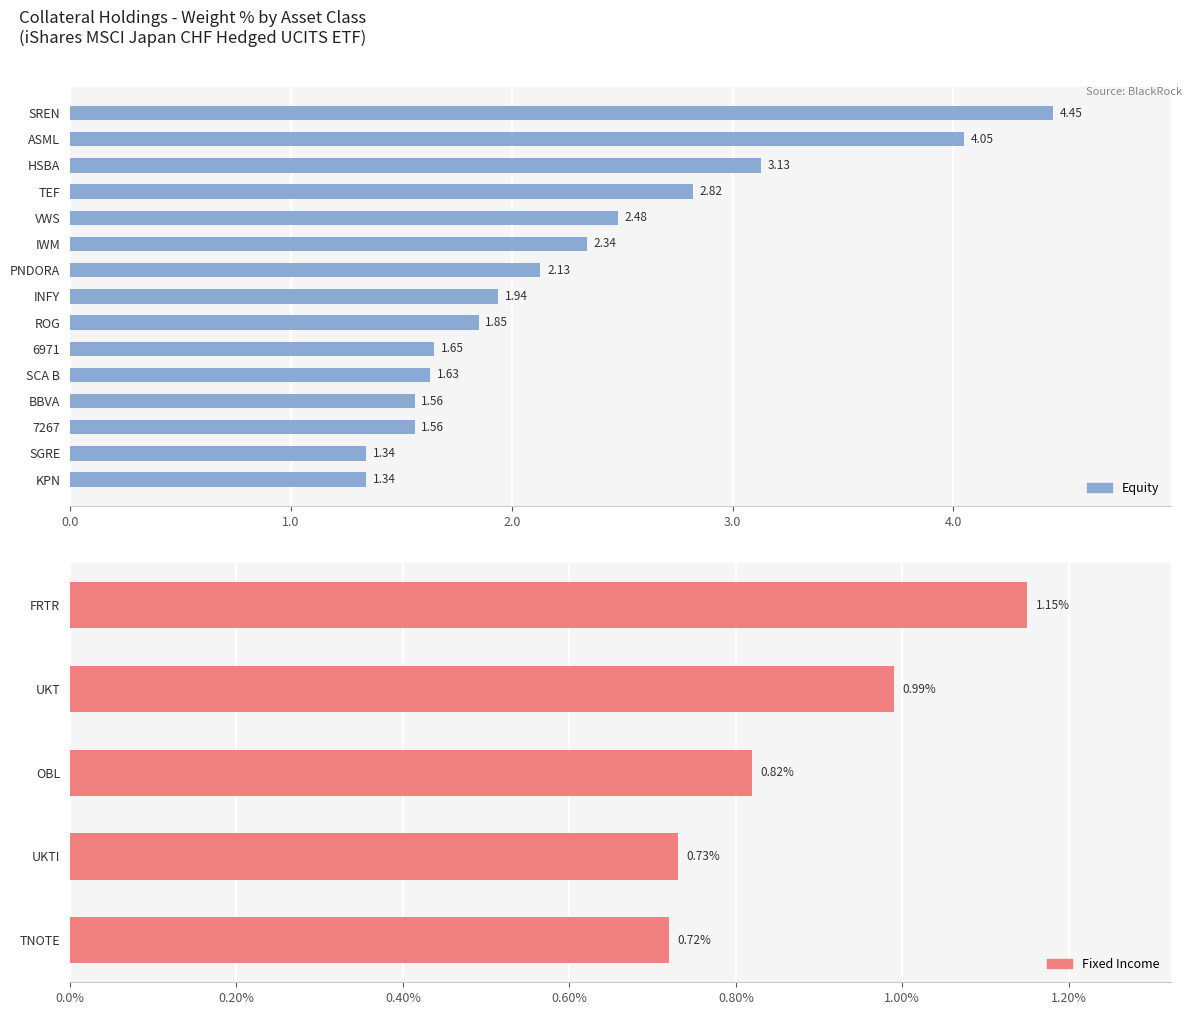

The value at SGRE is 1.3. True or false?

True